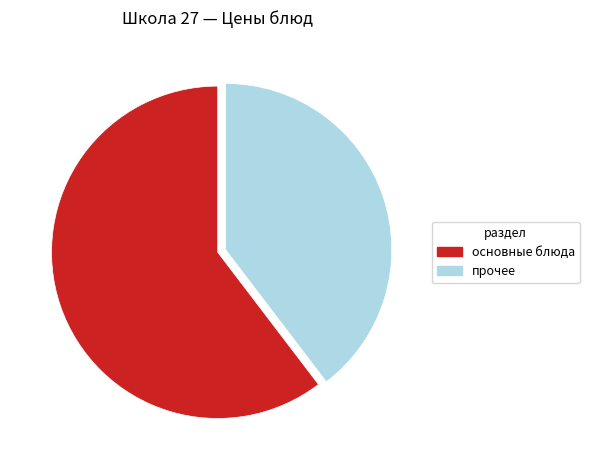

Is there any slice that represents more than half of the pie?

Yes